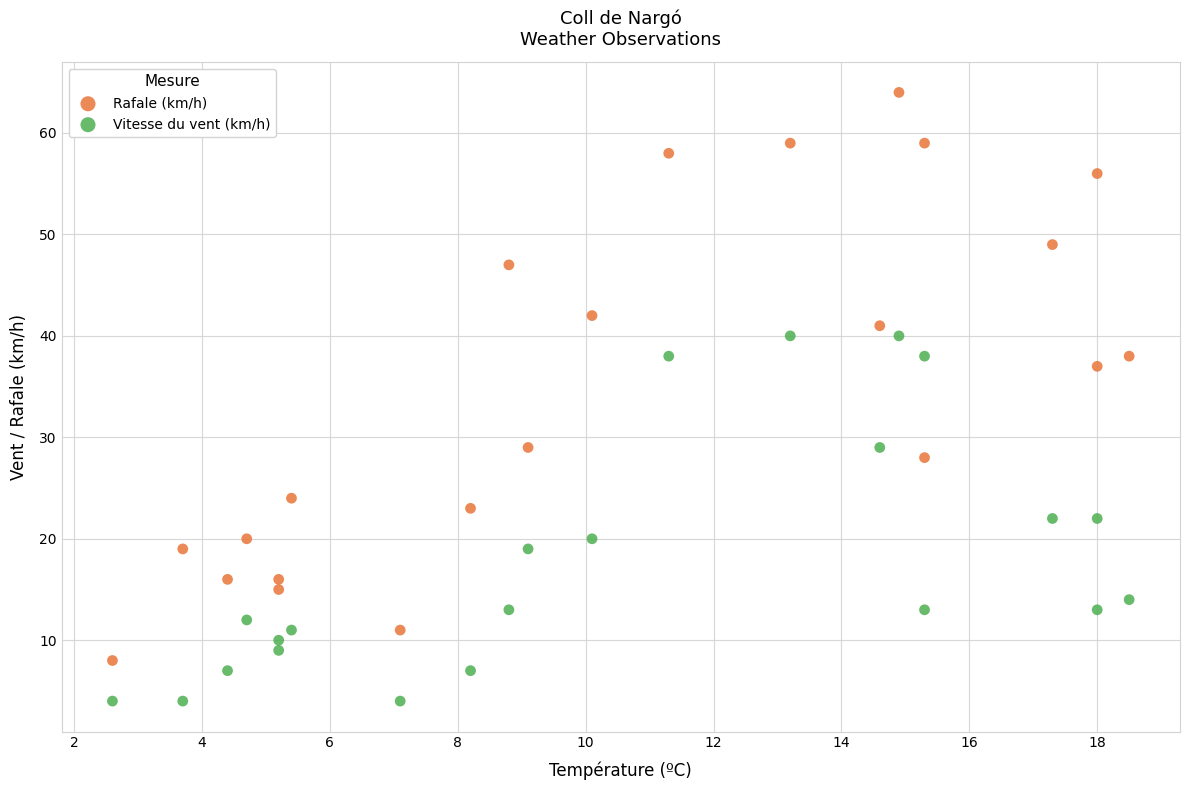

In the Rafale (km/h) series, what Y value is closest to 36?

37